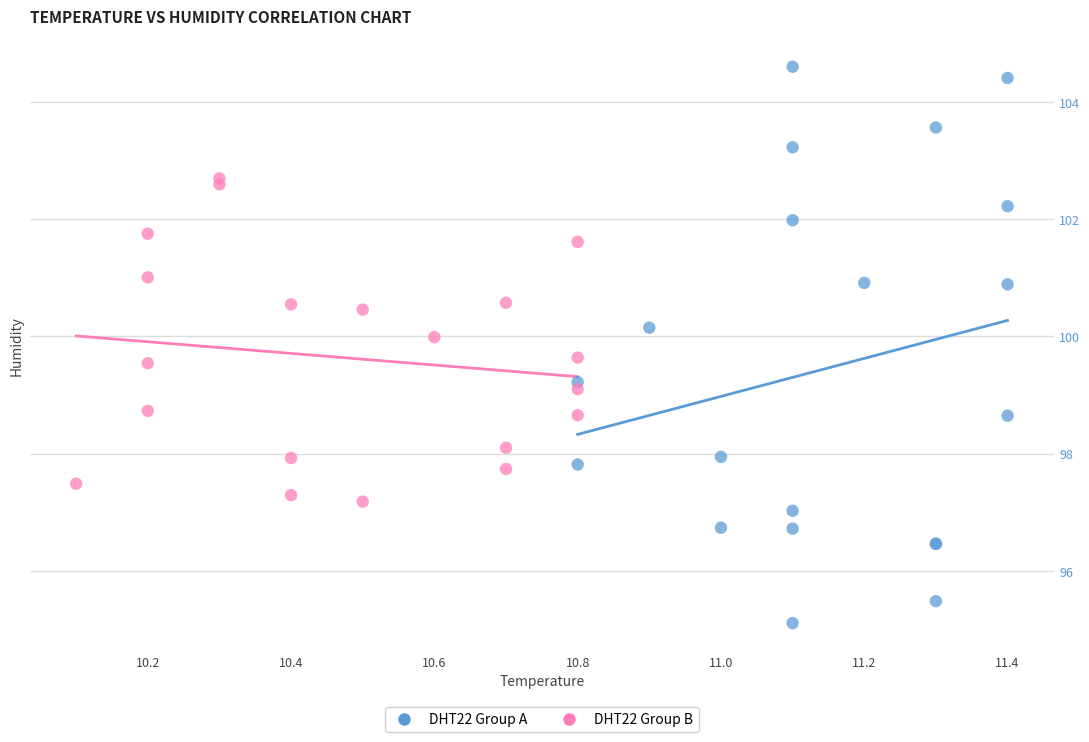

Which series reaches the minimum Y coordinate?

DHT22 Group A